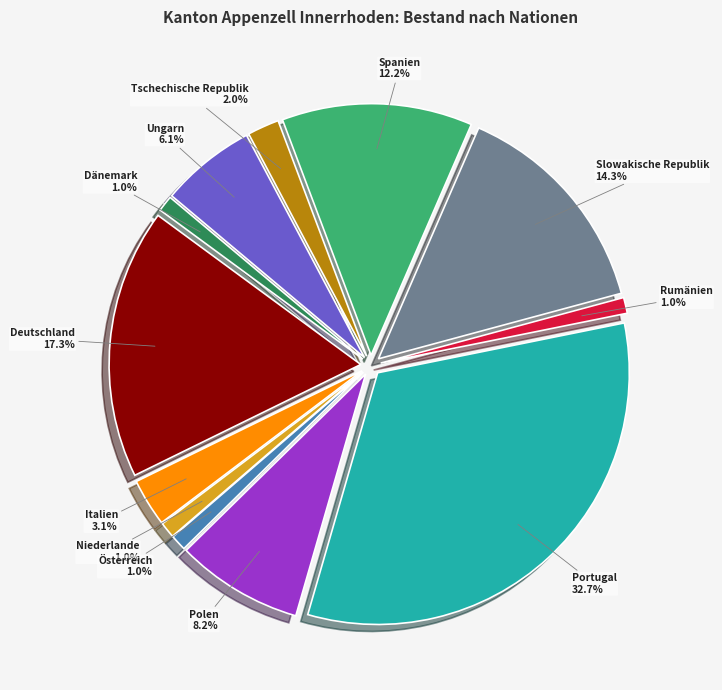

What percentage is NOT represented by Niederlande?

99.0%